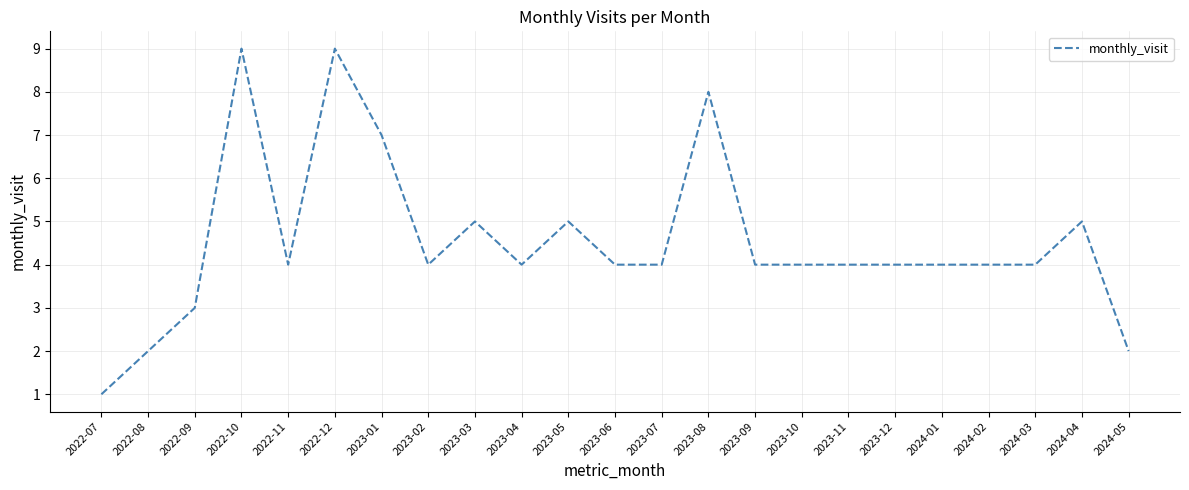

True or false: the data shows 7 at 2023-01.

True